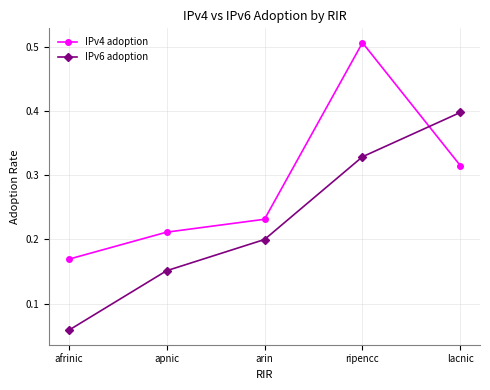

The IPv4 adoption series shows 0.2 at afrinic. True or false?

True